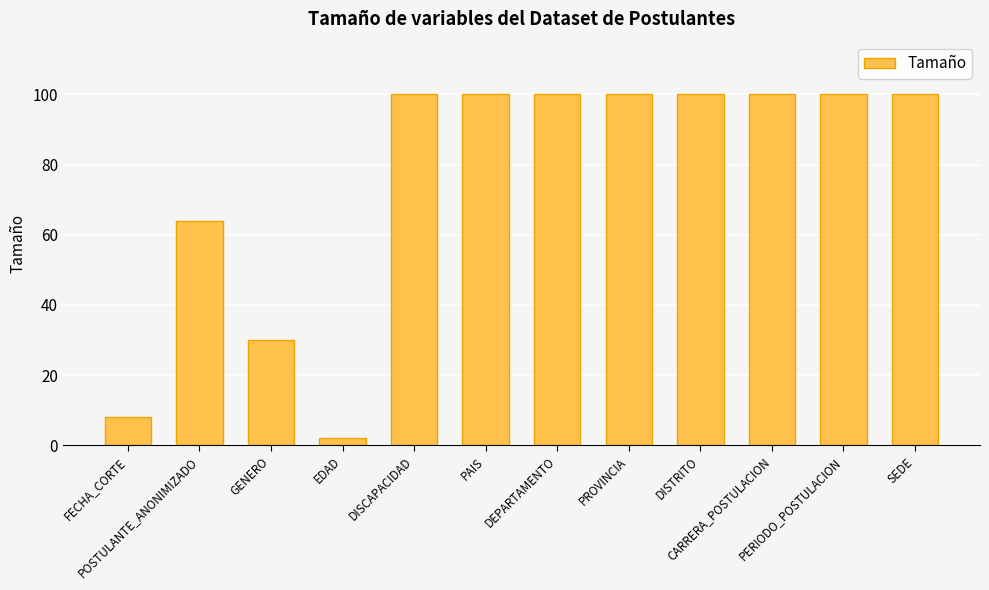

What is the approximate value at PROVINCIA, to the nearest 5?

100